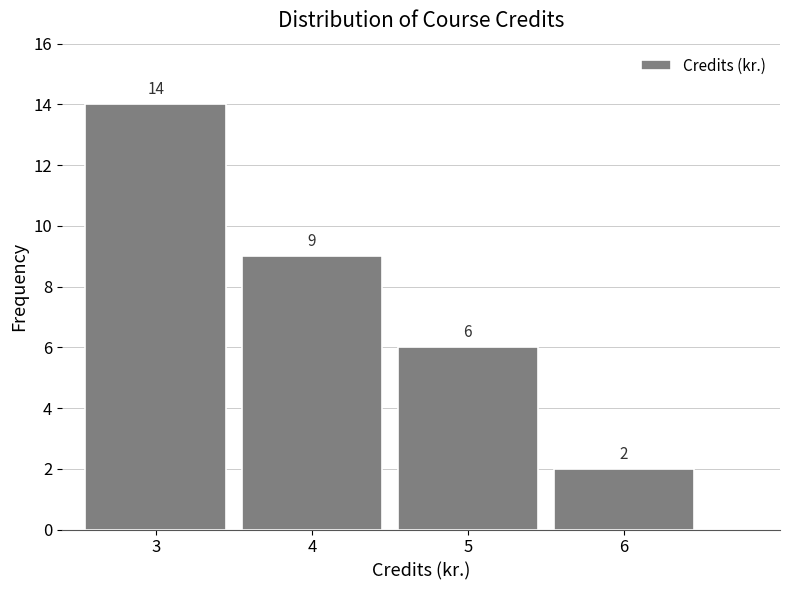

What is the height of the bar covering 3.5 to 4.5 on the x-axis?

9